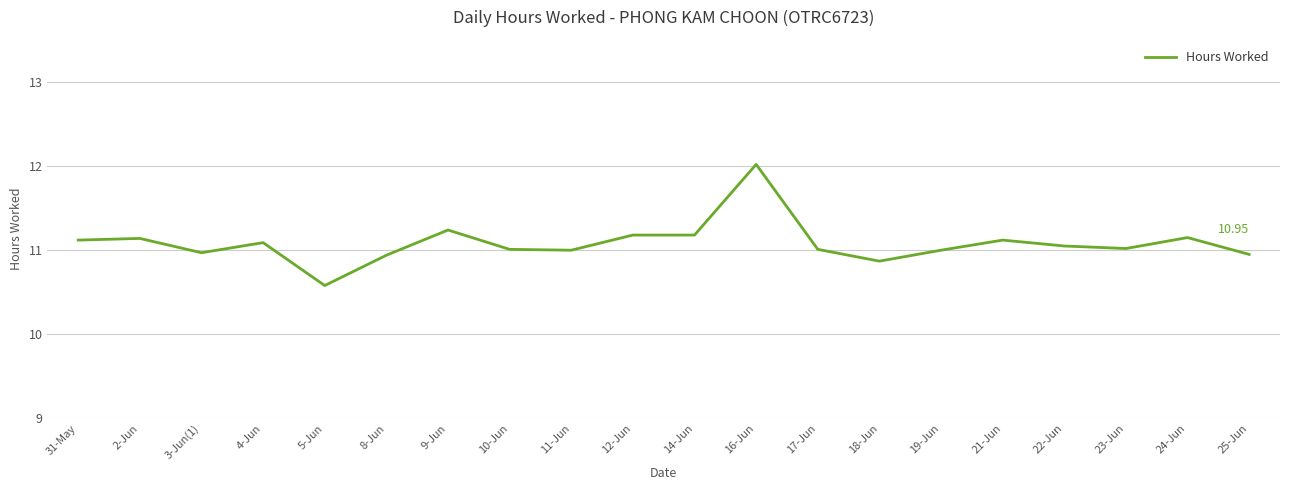

Is it true that the value at 3-Jun(1) is 11.0?

True